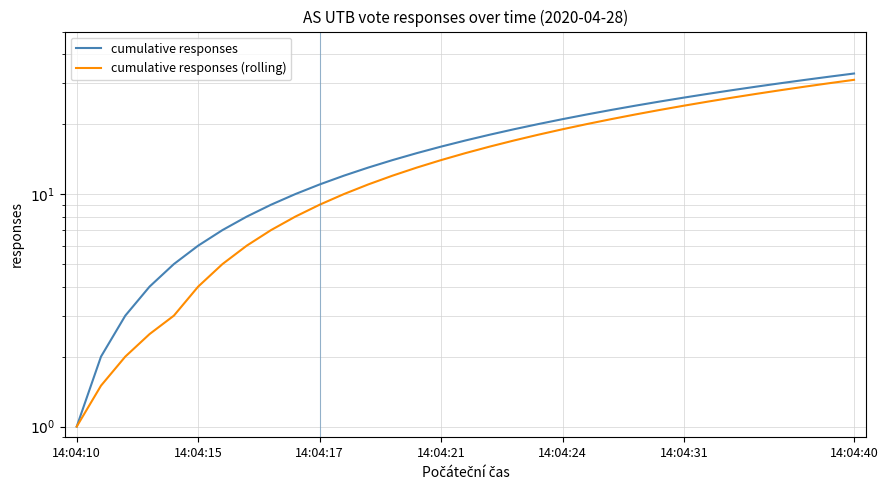

True or false: cumulative responses has more than 2 points higher than both neighbors.

False